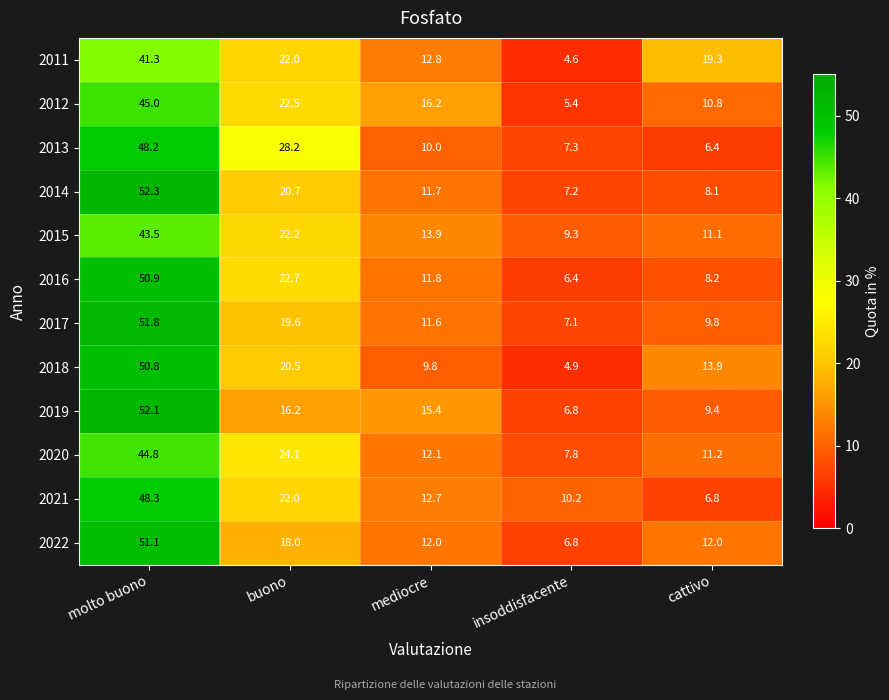

What is the difference between the second highest and minimum values in the 2017 series?

12.5